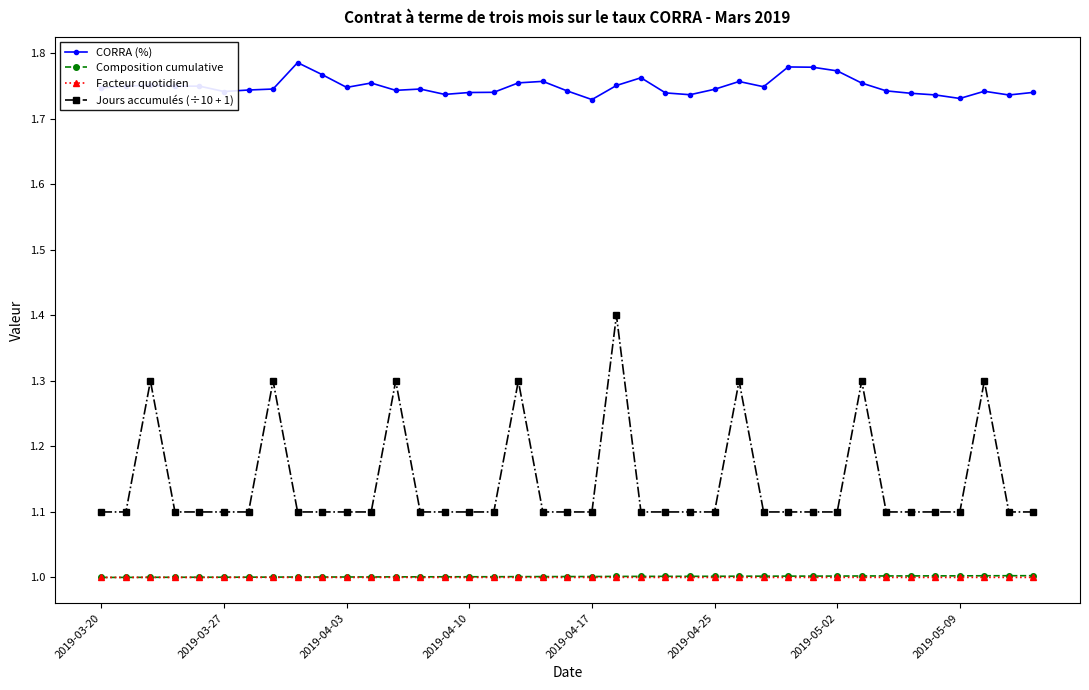

What is the maximum value for Jours accumulés (÷10 + 1)?

1.4